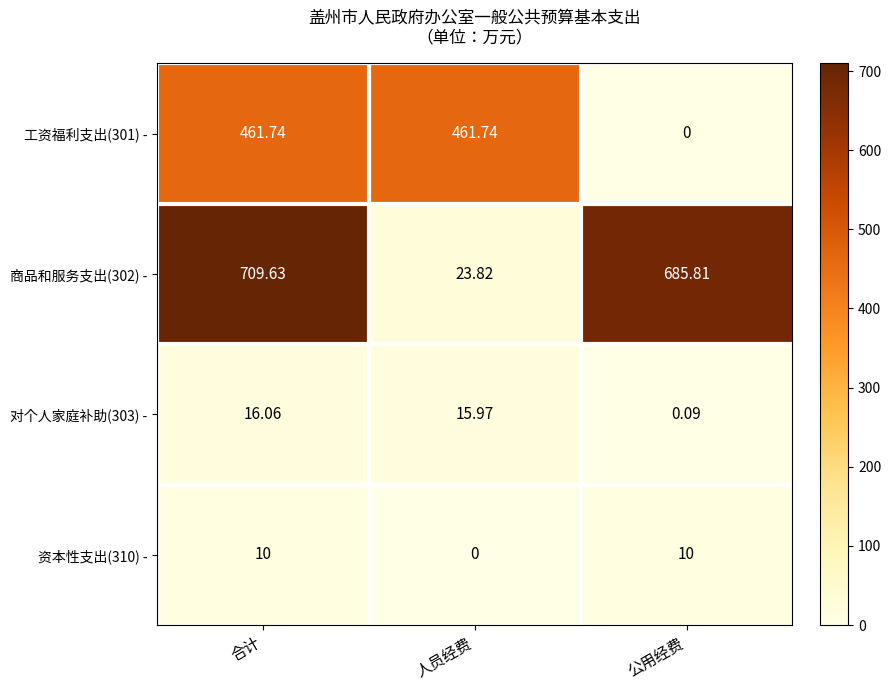

Which category has the lowest value in the 工资福利支出(301) - series?

公用经费